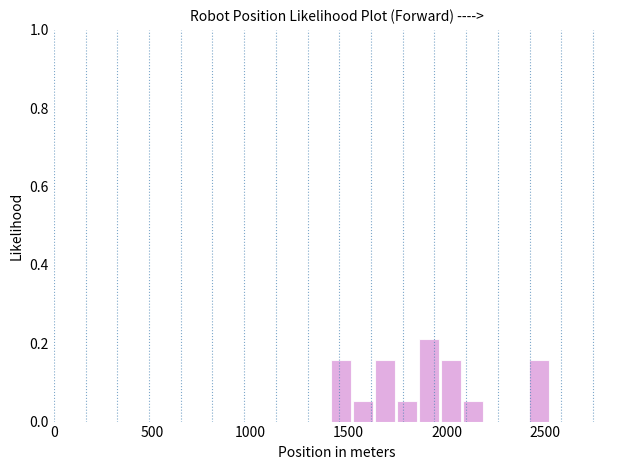

Read against the x-axis, roughly where is the centre of the tallest bar?

1900